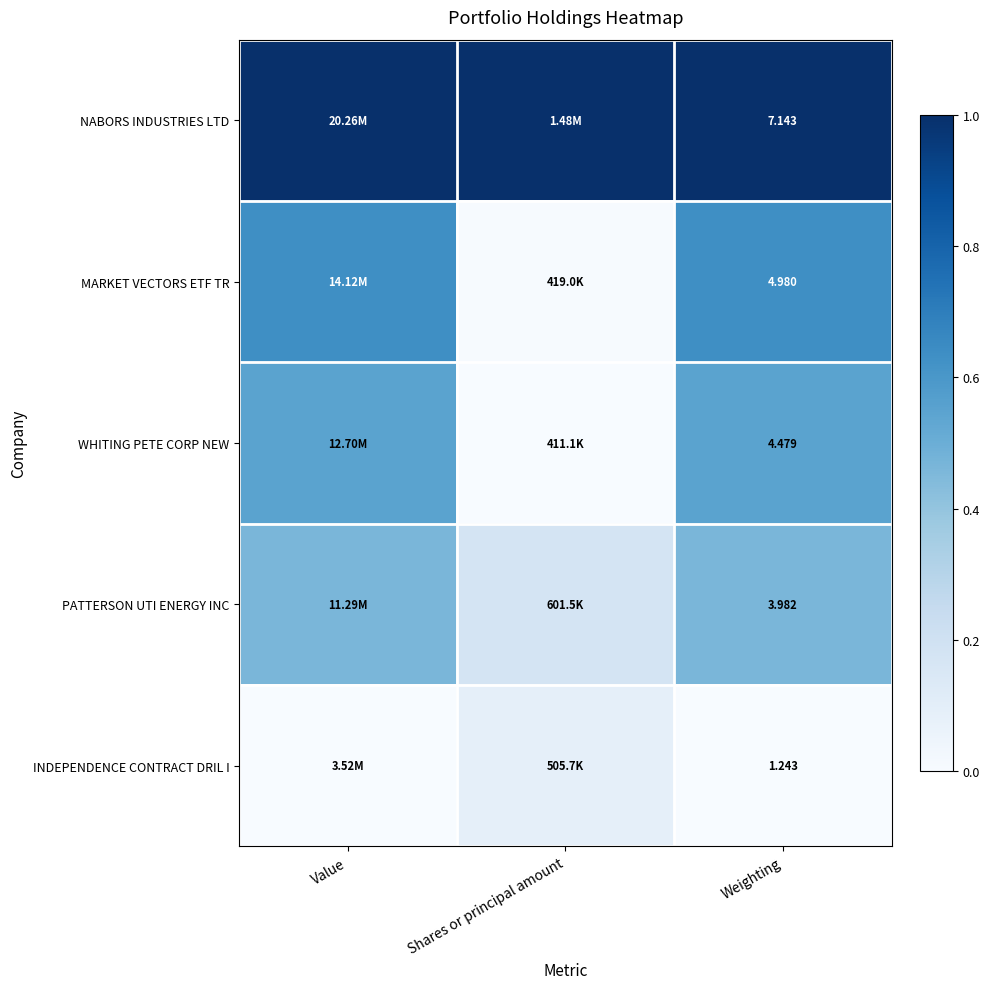

At Weighting, list the series in order from smallest to largest.

INDEPENDENCE CONTRACT DRIL I, PATTERSON UTI ENERGY INC, WHITING PETE CORP NEW, MARKET VECTORS ETF TR, NABORS INDUSTRIES LTD